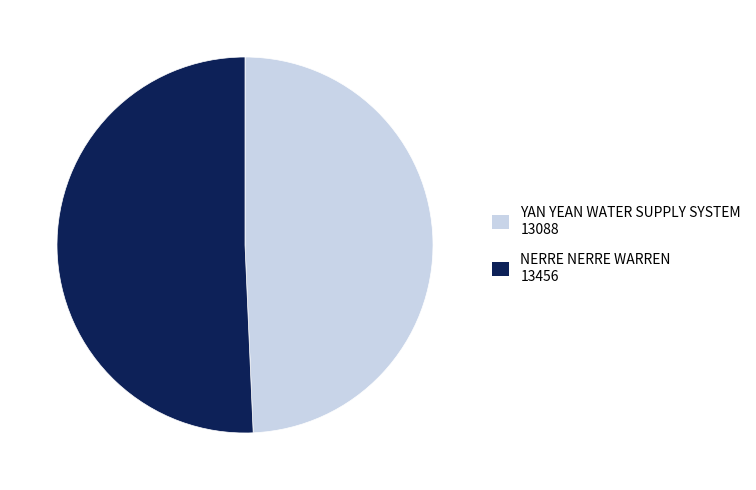

Between NERRE NERRE WARREN and YAN YEAN WATER SUPPLY SYSTEM, which is larger?

NERRE NERRE WARREN